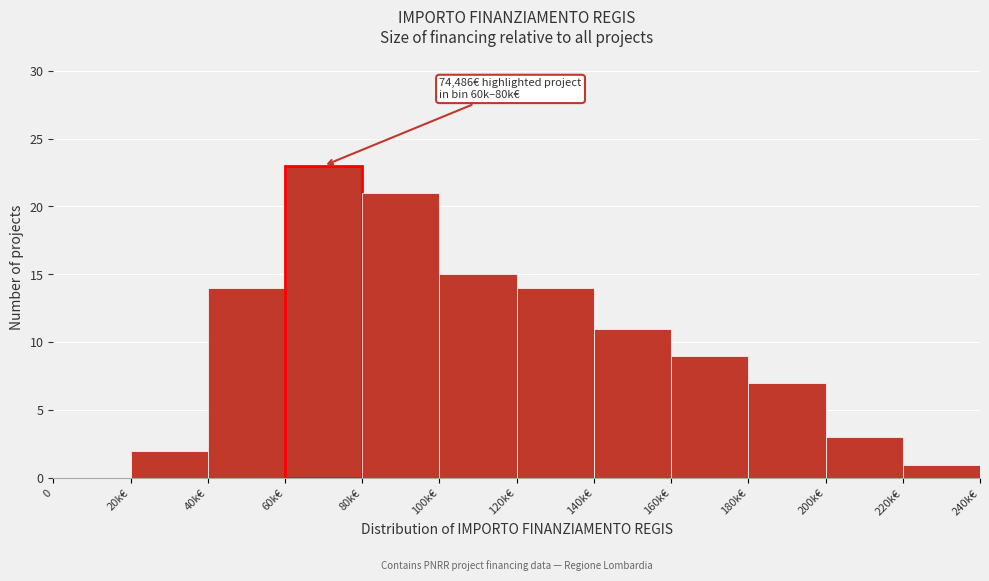

Reading right to left, extract all data points from this chart.

220k€=1	200k€=3	180k€=7	160k€=9	140k€=11	120k€=14	100k€=15	80k€=21	60k€=23	40k€=14	20k€=2	0=0